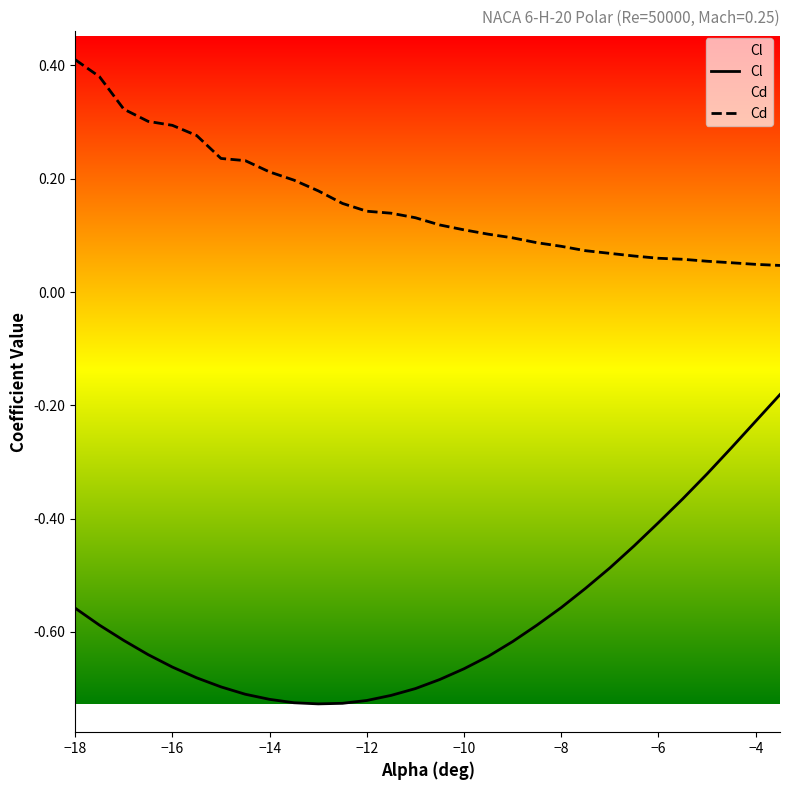

Does the chart display data point markers on the line(s)?

No